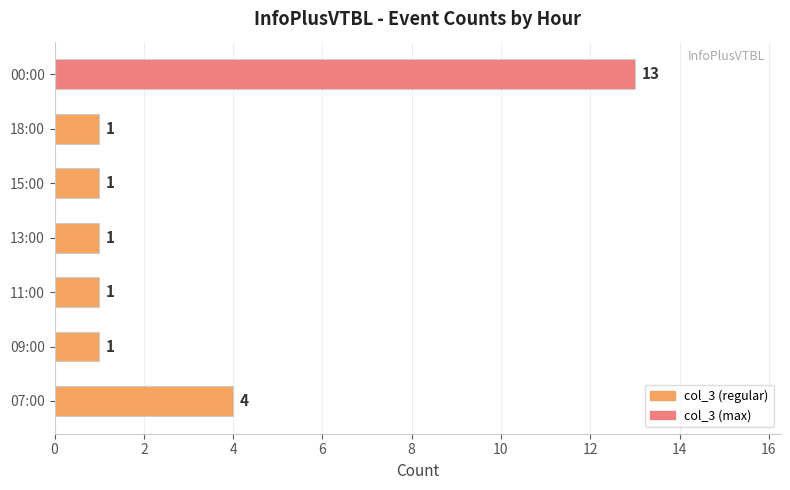

The value at 09:00 is 0. True or false?

False